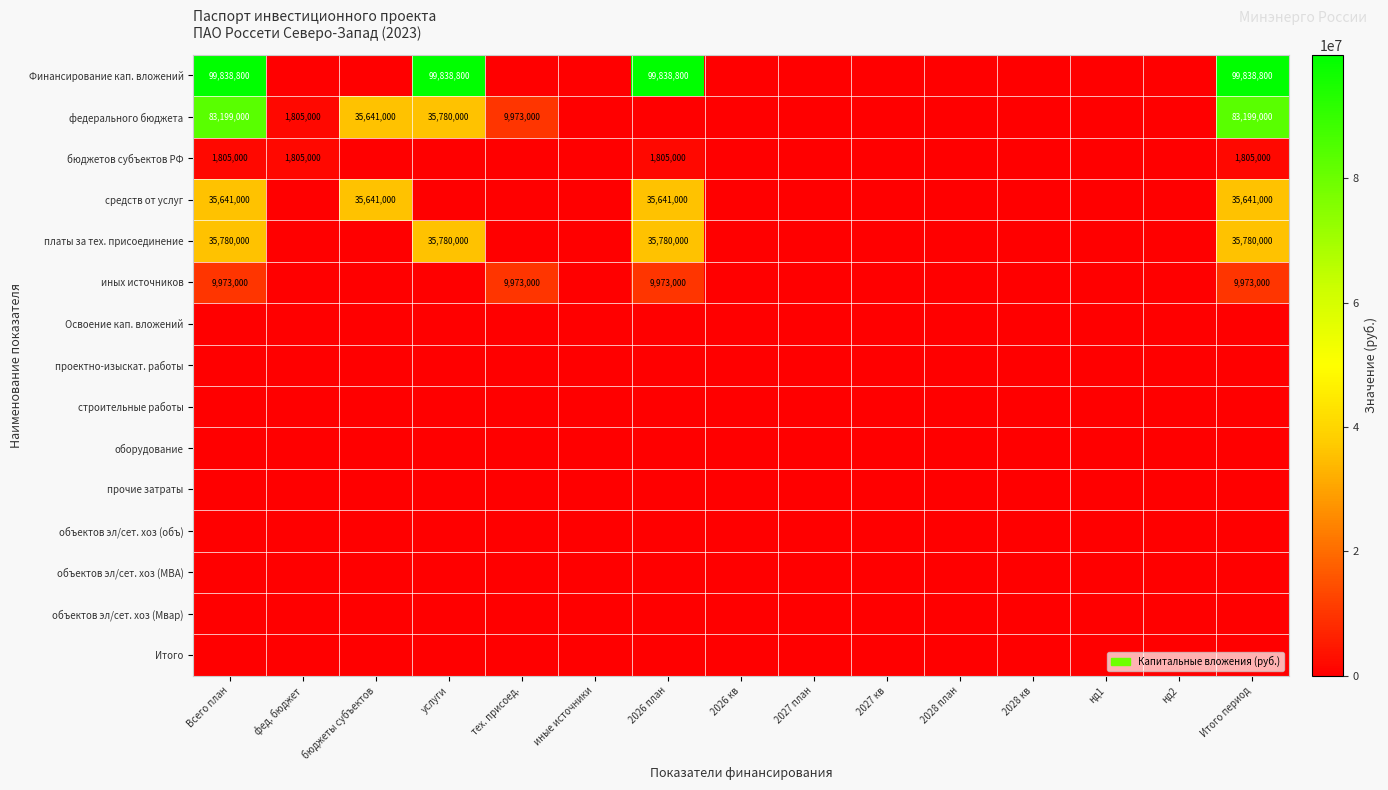

Is it true that федерального бюджета equals 35641000 at бюджеты субъектов?

True